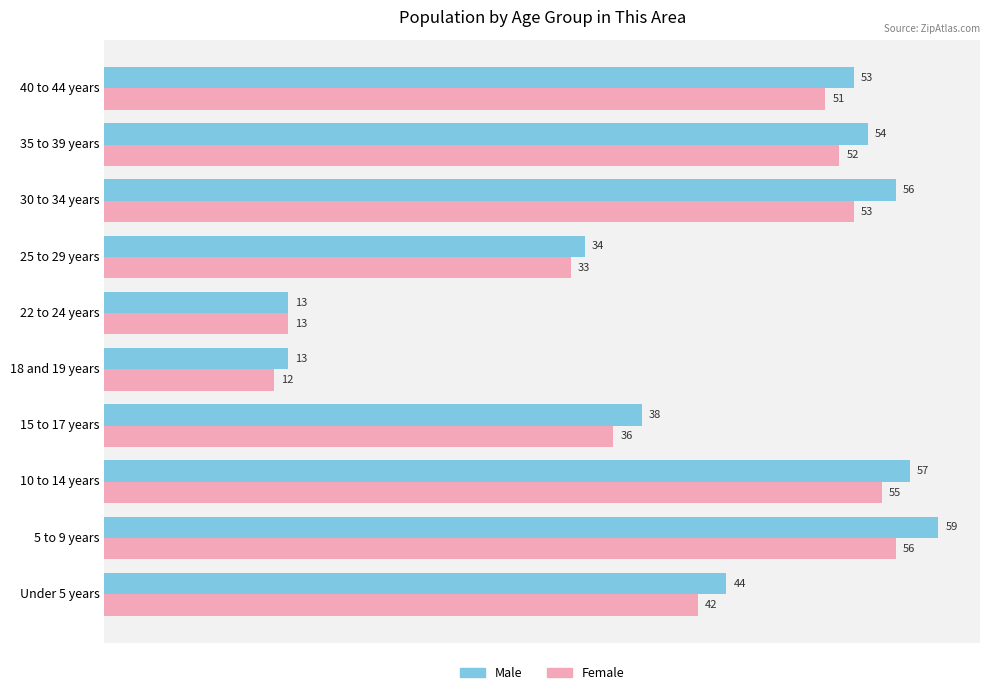

What is the difference between the maximum and minimum values in the Male series?

46